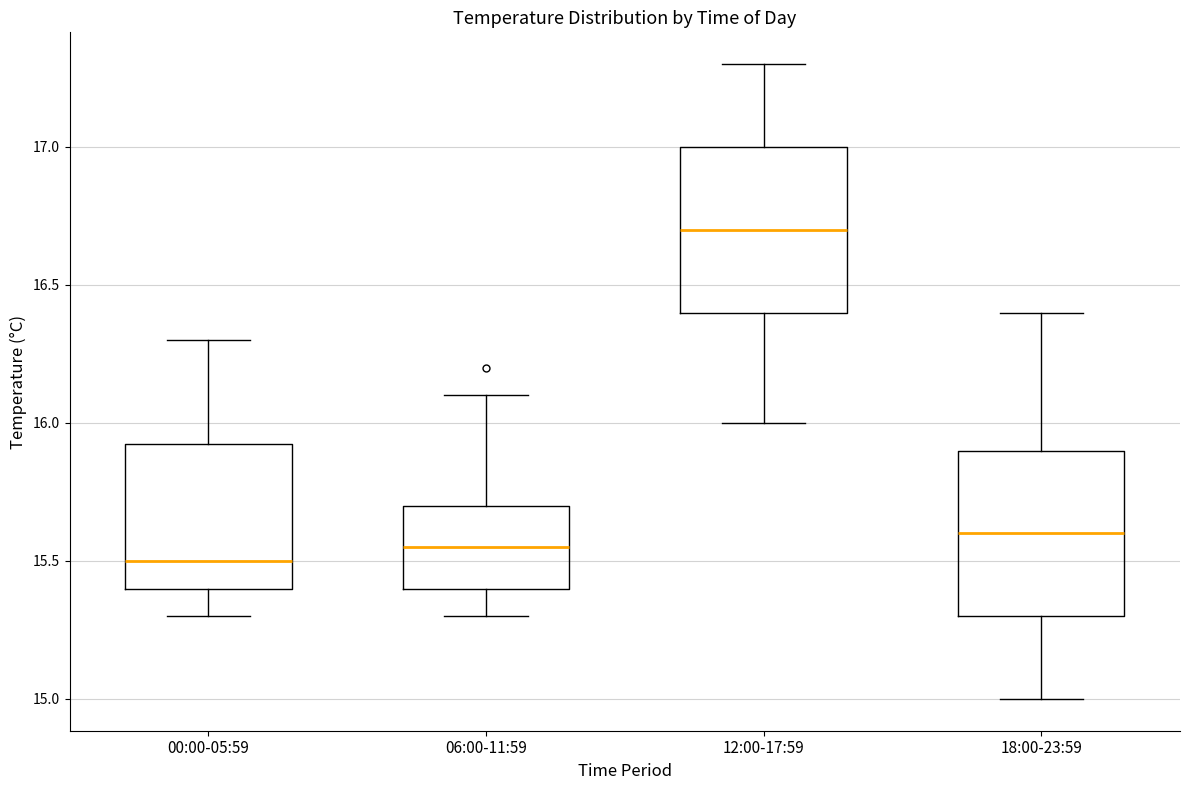

Which box's median line is the lowest?

00:00-05:59